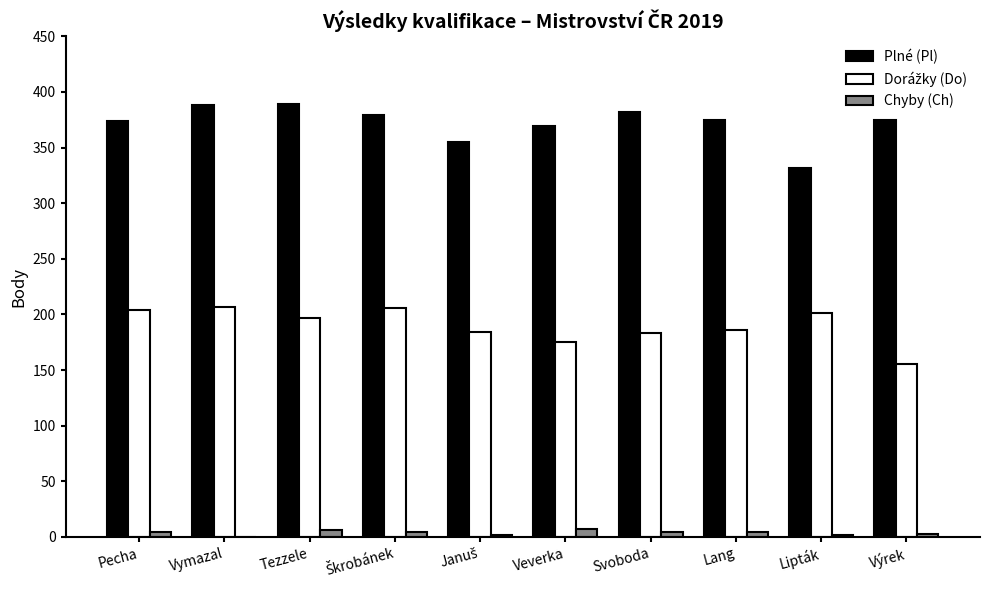

Count the number of data series in this chart.

3